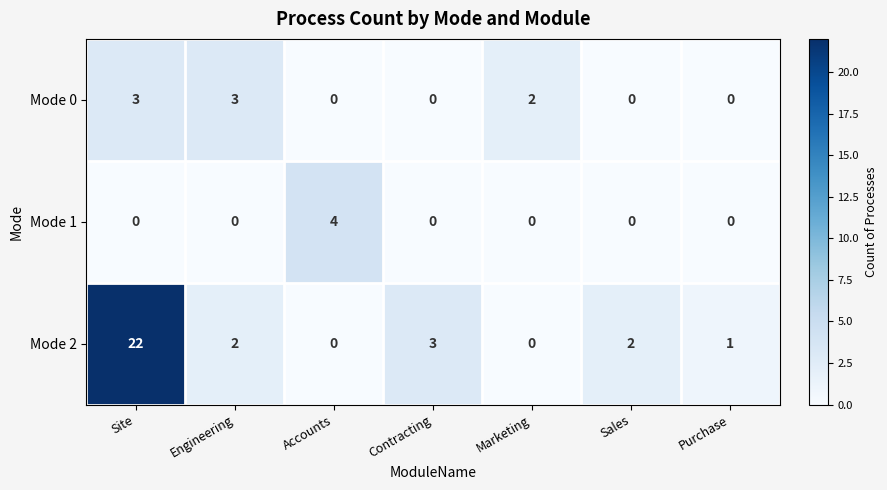

What is the highest value of the Mode 2 series?

22